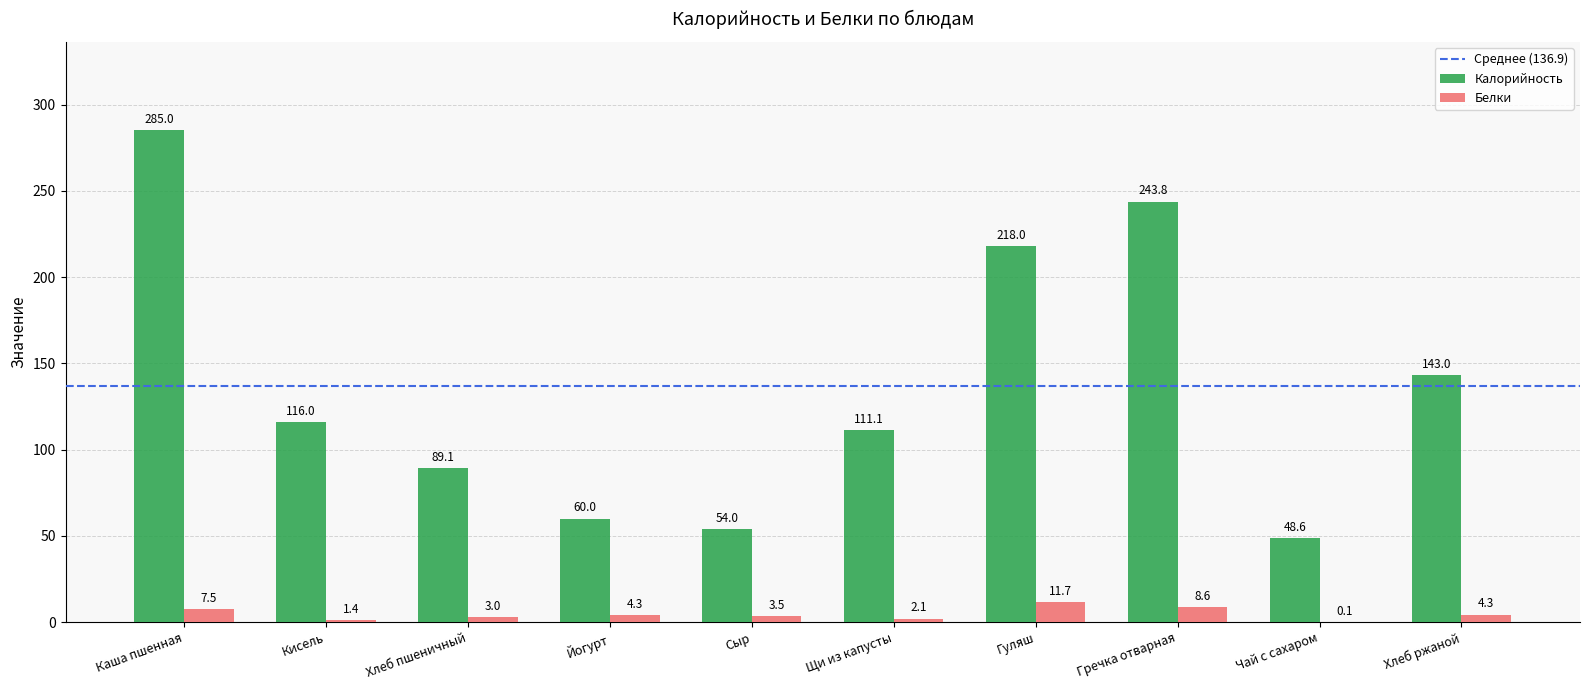

Count the number of data series in this chart.

2